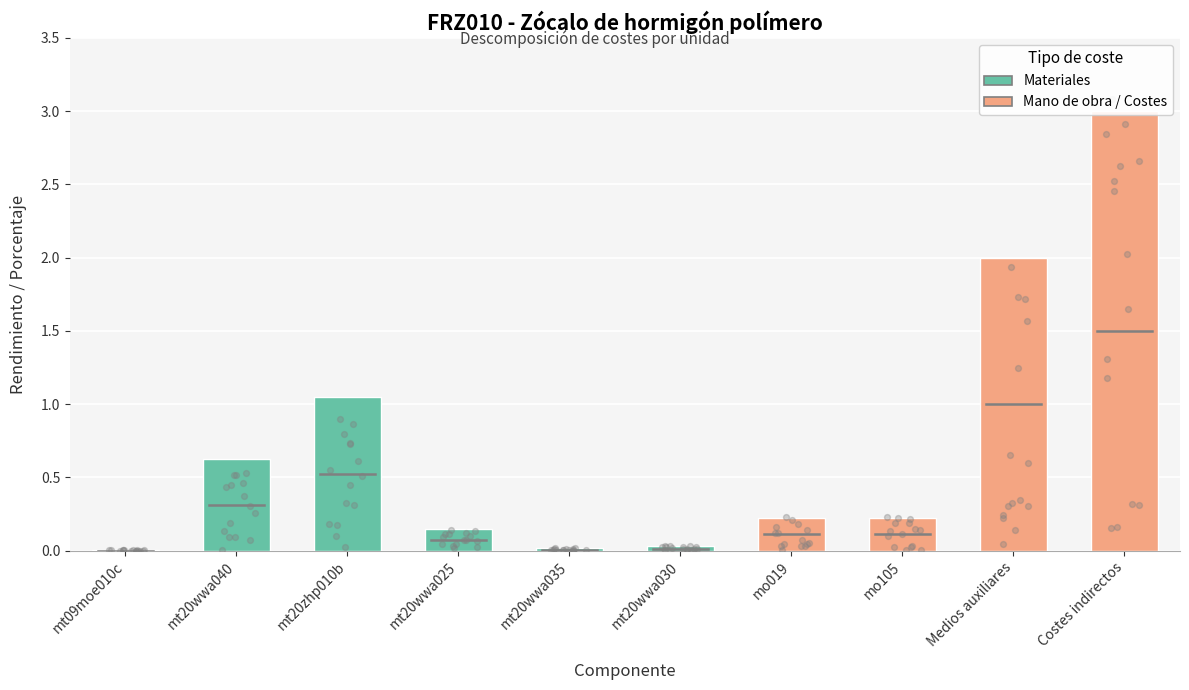

What is the change in value from mt20zhp010b to mo105?

-0.8